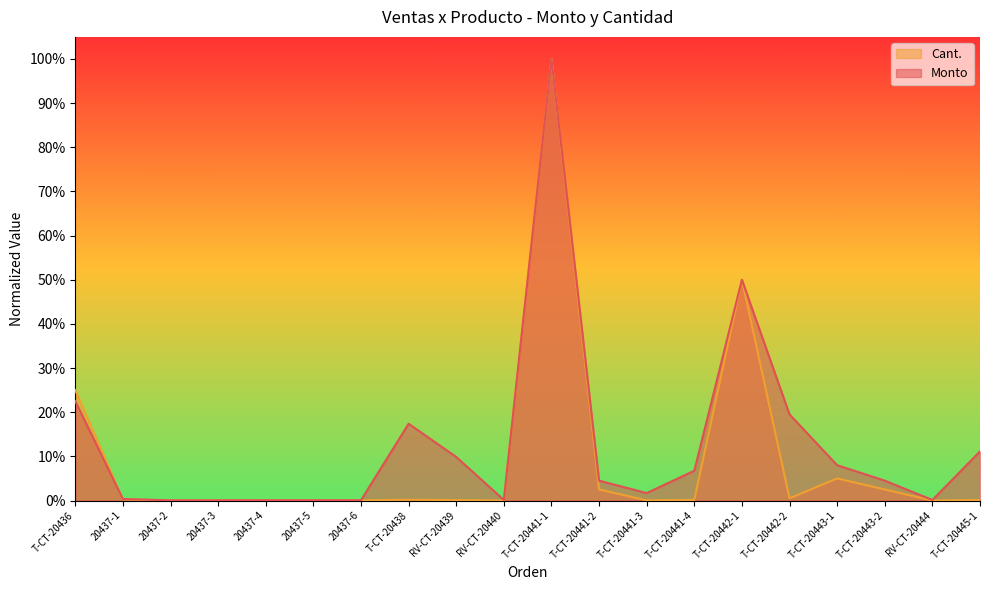

Reading left to right, transcribe all the data shown in this chart.

Monto: 0.2	0.0	0.0	0.0	0.0	0.0	0.0	0.2	0.1	0.0	1.0	0.0	0.0	0.1	0.5	0.2	0.1	0.0	0.0	0.1
Cant.: 0.2	0.0	0.0	0.0	0.0	0.0	0.0	0.0	0.0	0.0	1.0	0.0	0.0	0.0	0.5	0.0	0.1	0.0	0.0	0.0